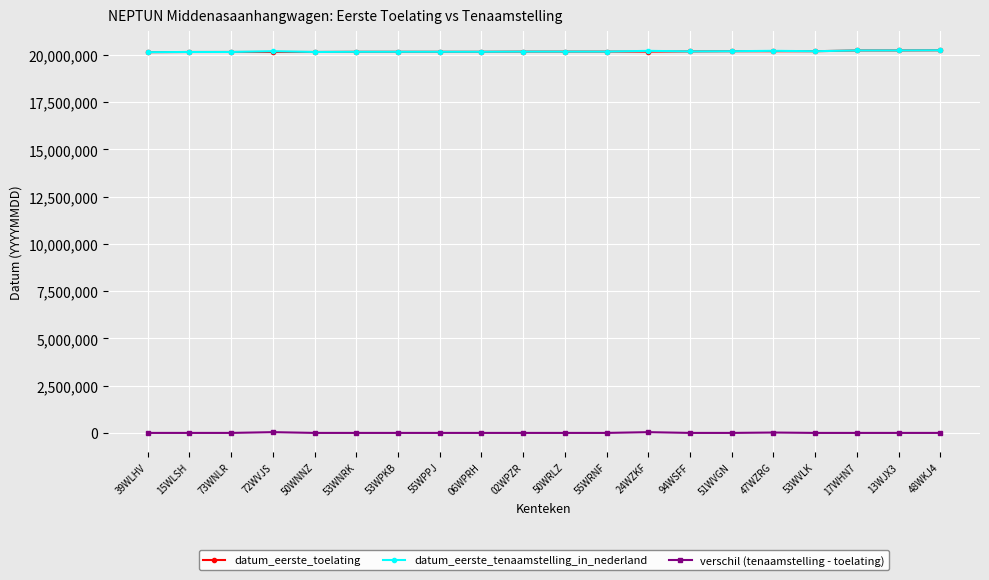

How many lines are shown in the chart?

3